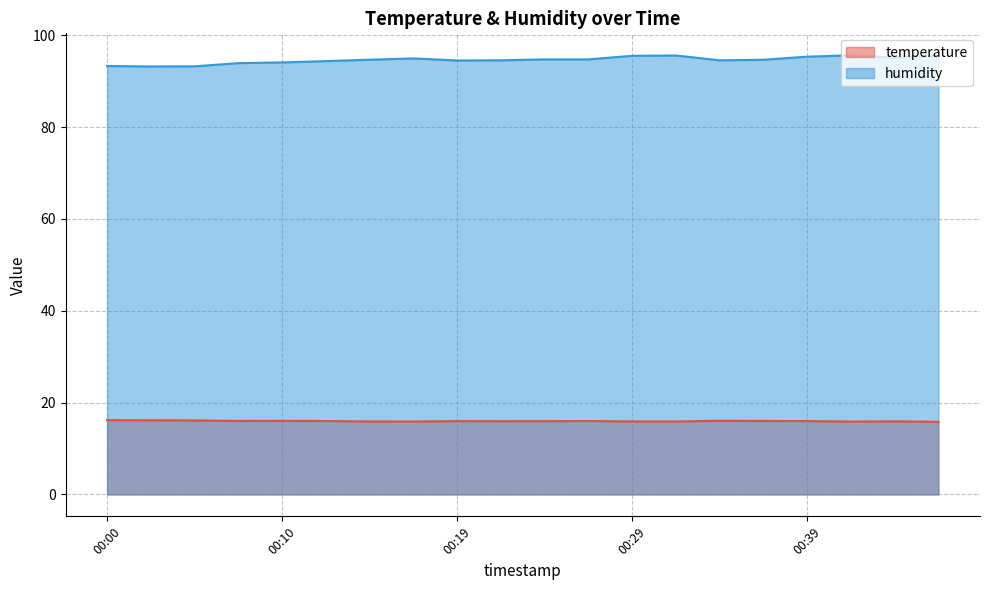

Does the chart have visible grid lines?

Yes